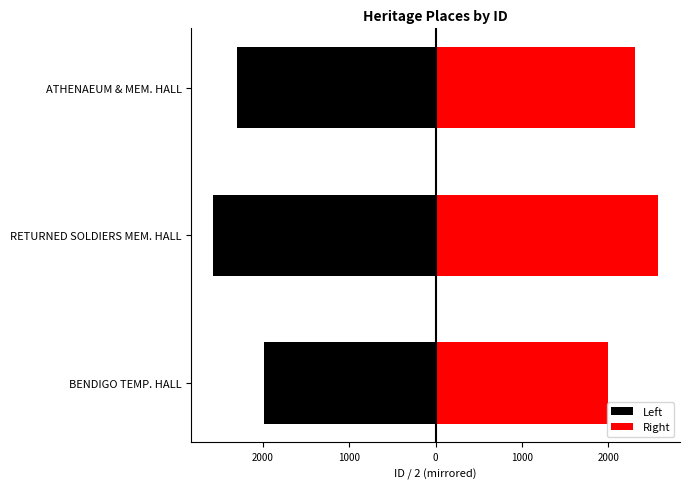

What is the value of the Right bar at the 1st from the left?

1993.5